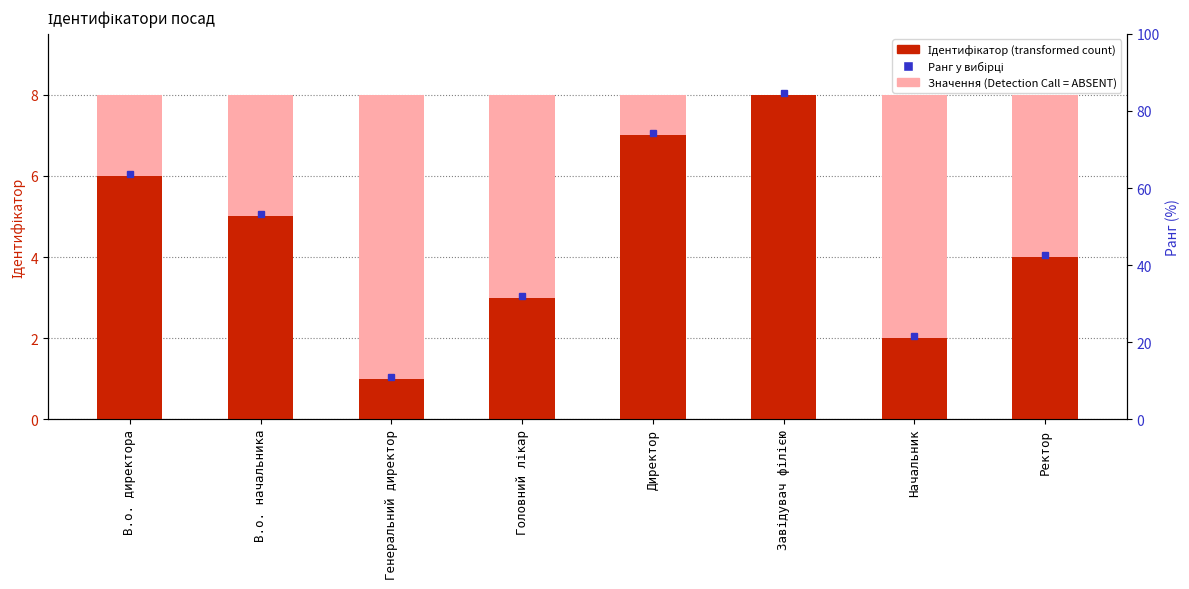

Does the chart contain stacked bars?

No